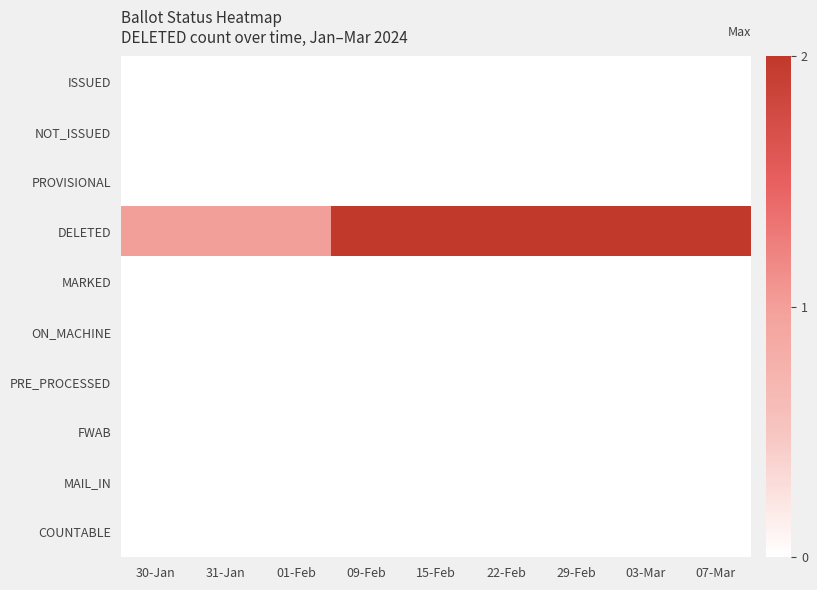

What is the difference between the highest and lowest values at 03-Mar?

2